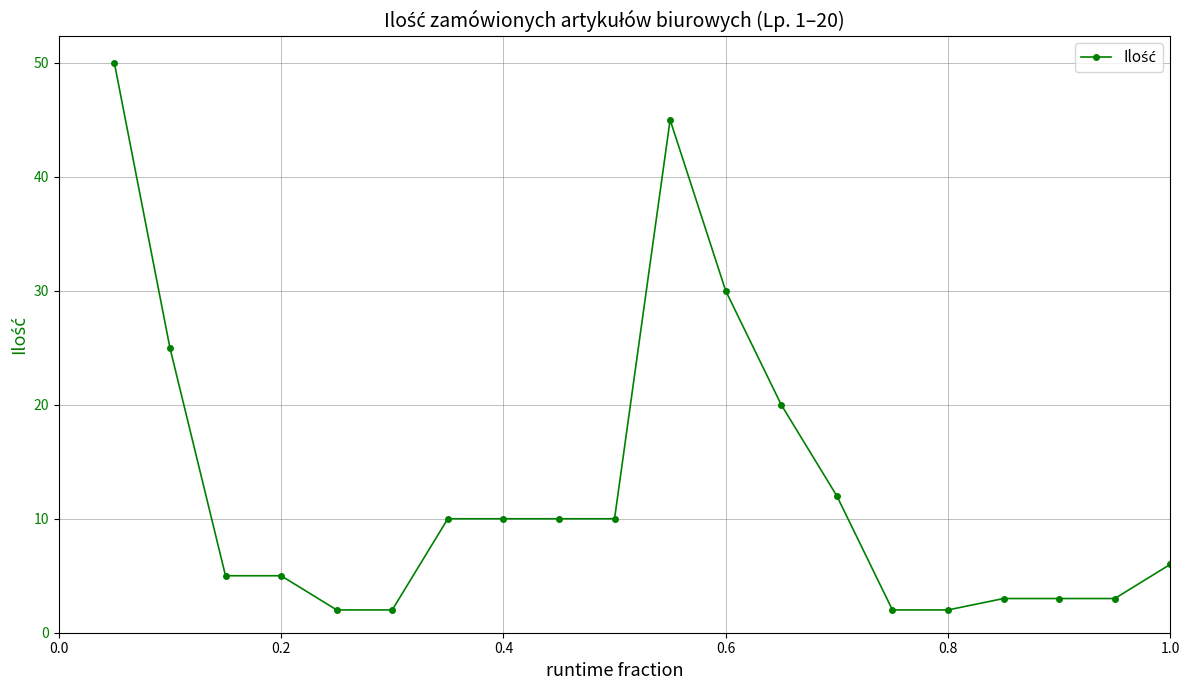

What is the greatest value displayed?

50